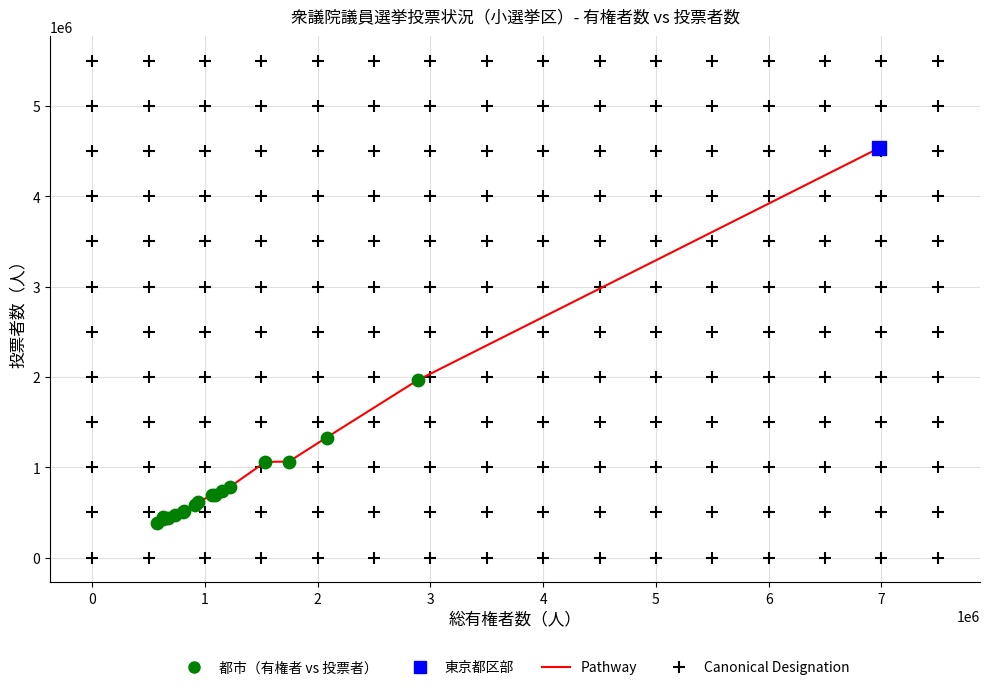

What is the minimum value shown in the chart?

381682